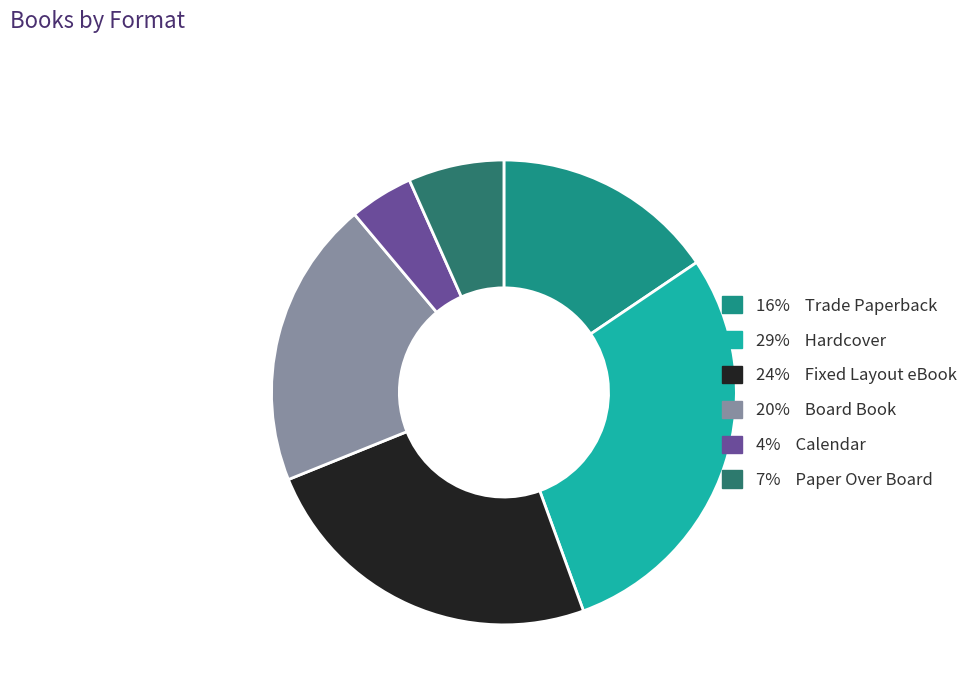

Does any single category account for the majority?

No